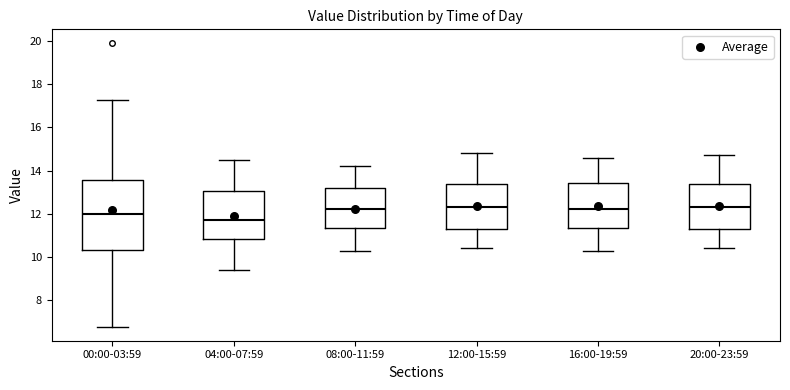

Reading left to right, read every box against the y-axis: the position of its median line, the range the box covers, and the ends of its whiskers. The values are not printed on the chart, so give them approximately, as read against the axis.

00:00-03:59: median 12.0, box 10.4 to 13.6, whiskers 6.8 to 17.2
04:00-07:59: median 11.8, box 10.8 to 13.0, whiskers 9.4 to 14.6
08:00-11:59: median 12.2, box 11.4 to 13.2, whiskers 10.4 to 14.2
12:00-15:59: median 12.4, box 11.2 to 13.4, whiskers 10.4 to 14.8
16:00-19:59: median 12.2, box 11.4 to 13.4, whiskers 10.4 to 14.6
20:00-23:59: median 12.4, box 11.2 to 13.4, whiskers 10.4 to 14.8